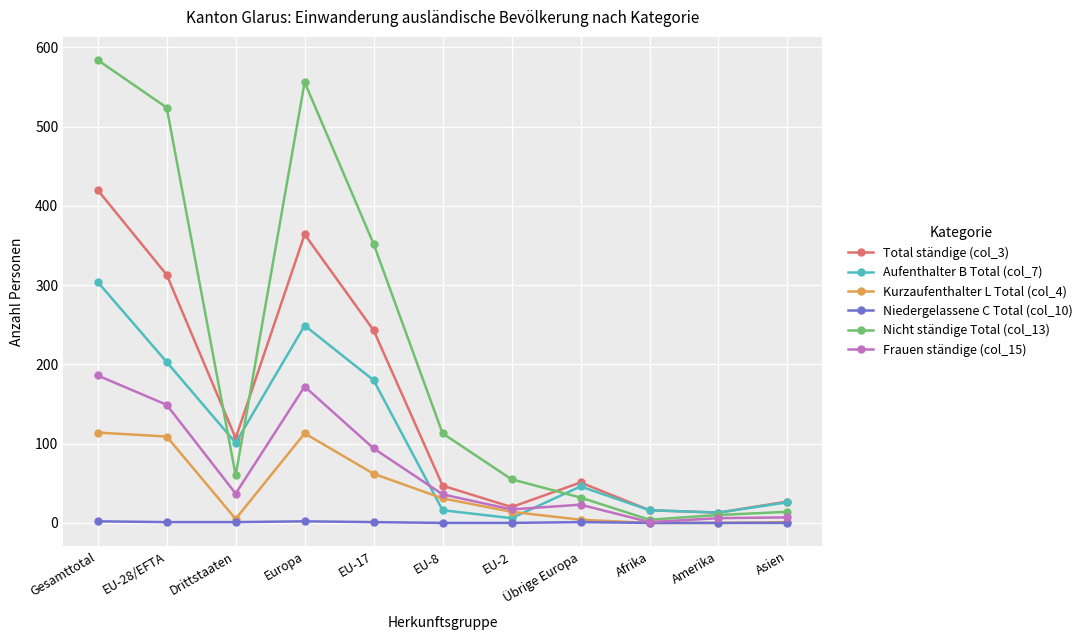

Is it true that Aufenthalter B Total (col_7) equals 180 at EU-17?

True